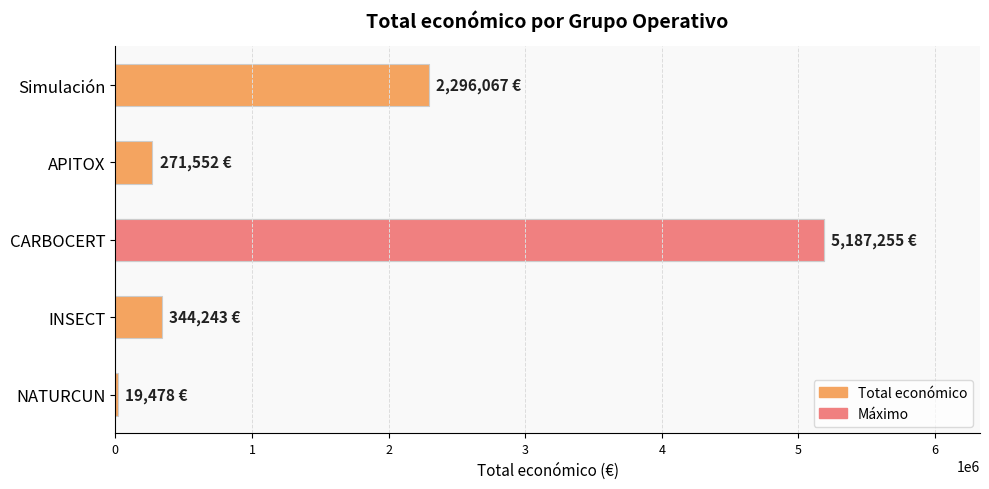

Which has a higher value, INSECT or CARBOCERT?

CARBOCERT